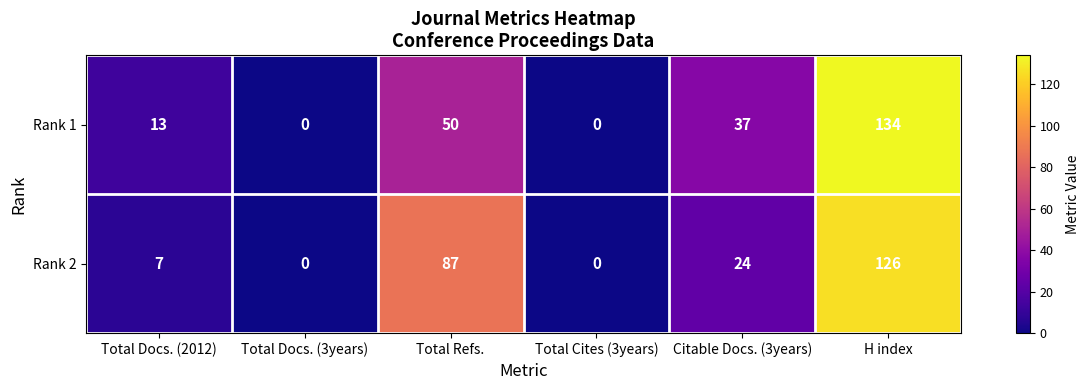

List the series in order of their overall mean, lowest first.

Rank 1, Rank 2